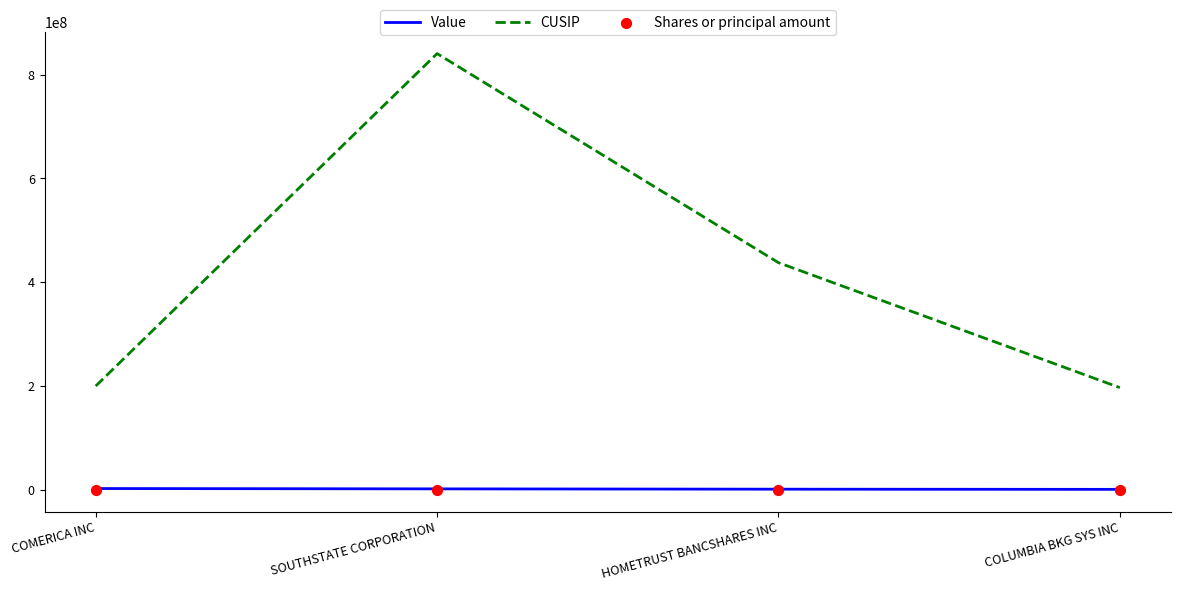

What is the total value across all series at HOMETRUST BANCSHARES INC?

439652603